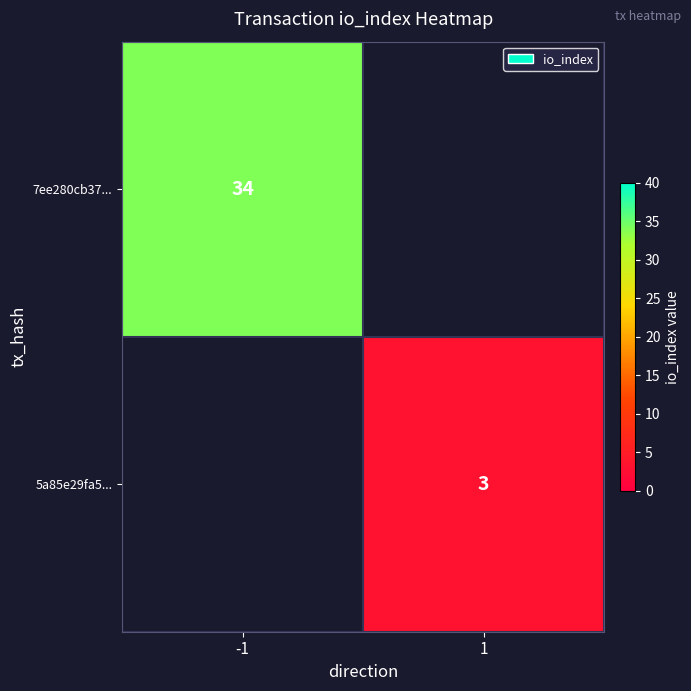

The value of 5a85e29fa5... at 1 is 4. True or false?

False